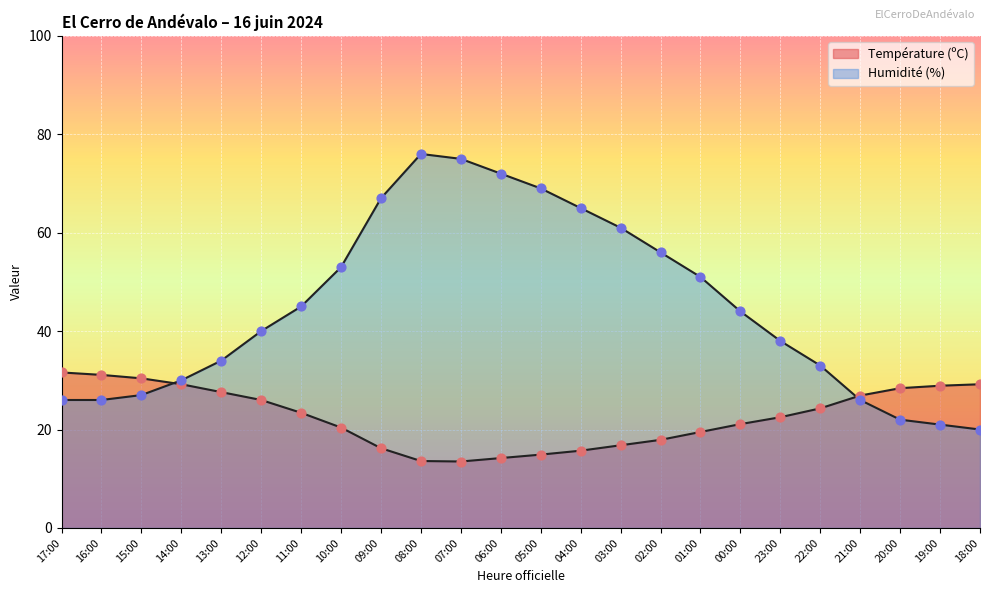

Which series reaches the maximum Y coordinate?

Humidité (%)